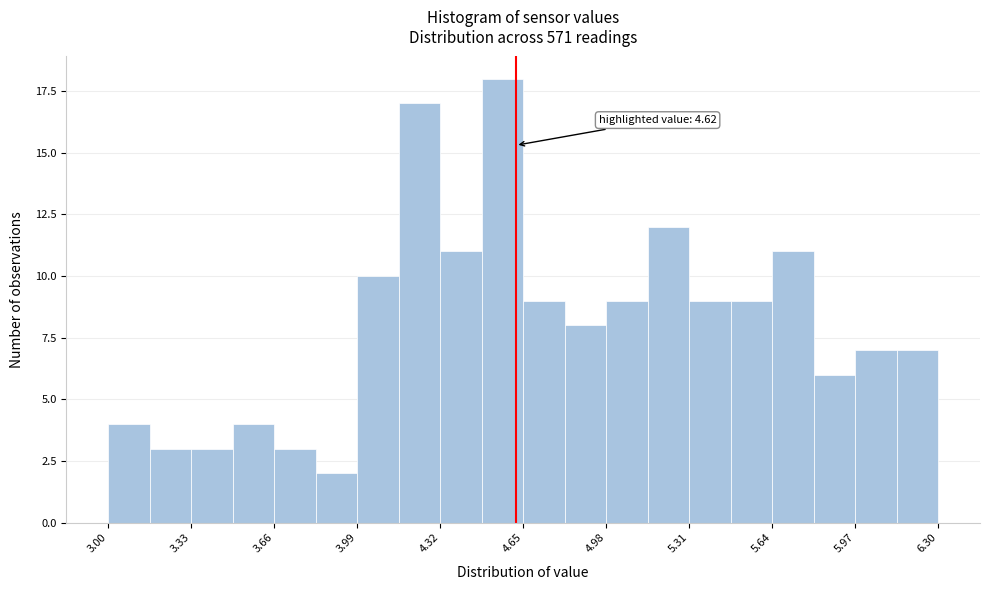

Around what value on the x-axis is the tallest bar? Give the approximate position of its centre, as read against the axis.

4.55